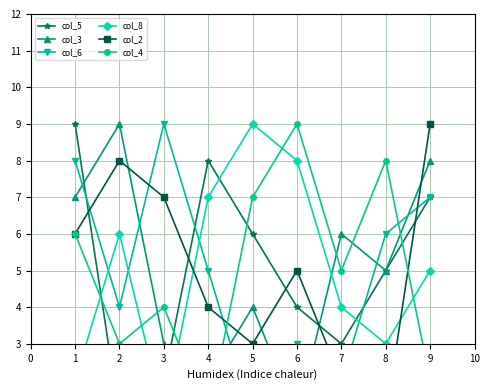

What is the smallest value displayed?

1